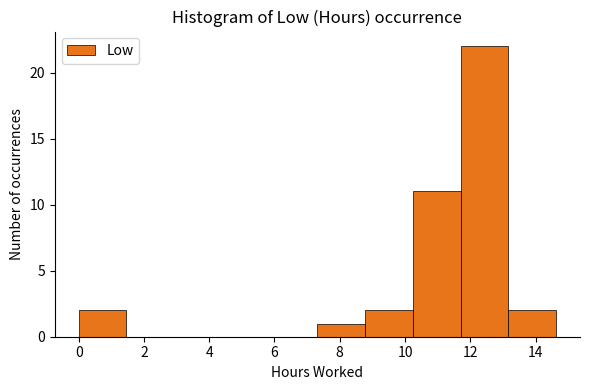

Over which range of the x-axis is the bar tallest?

11.8 to 13.2